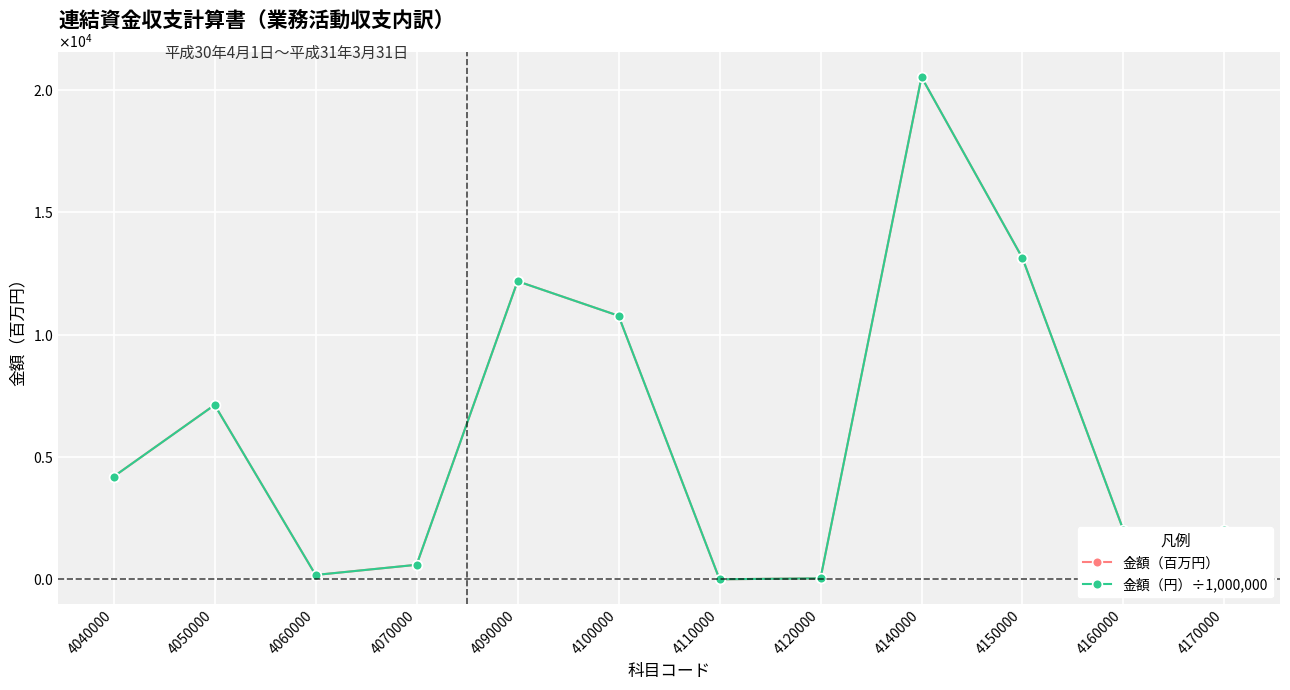

What is the highest value of the 金額（百万円） series?

20524.0